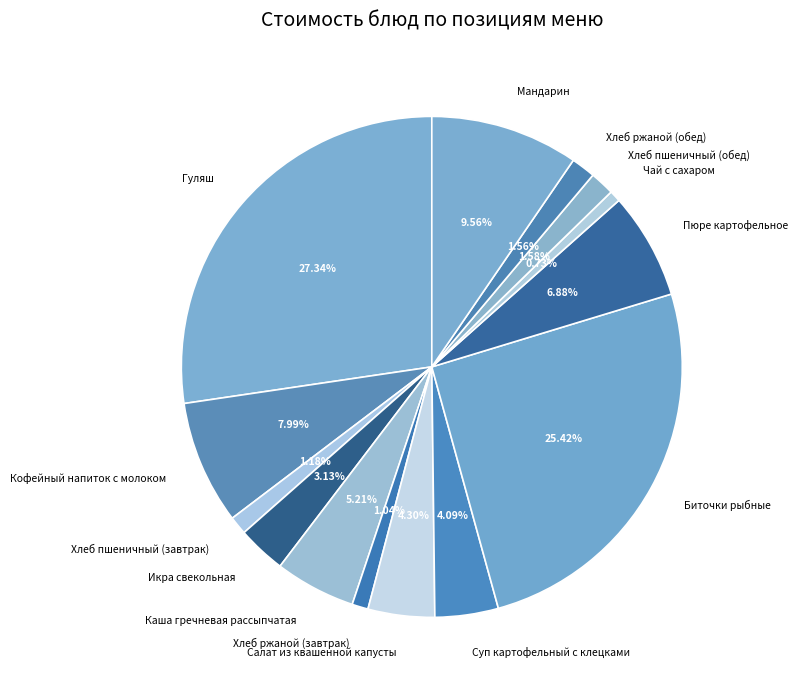

Between Икра свекольная and Хлеб ржаной (обед), which is larger?

Икра свекольная